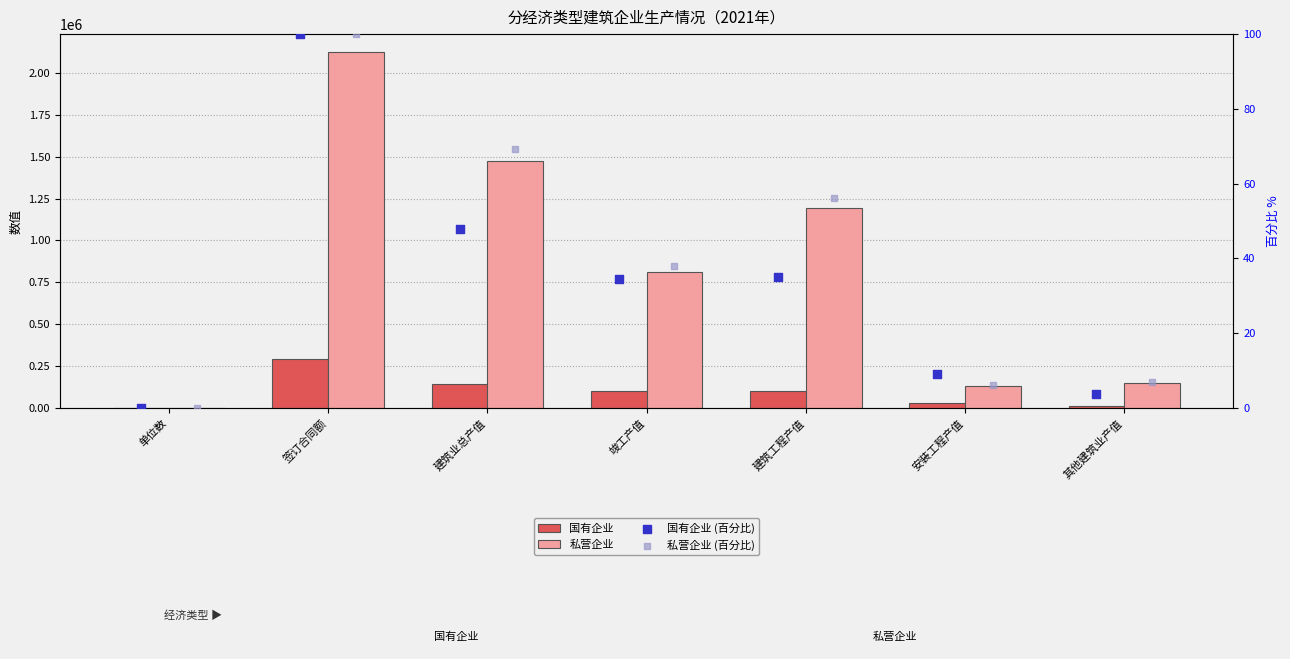

Which series contains the highest Y value?

私营企业